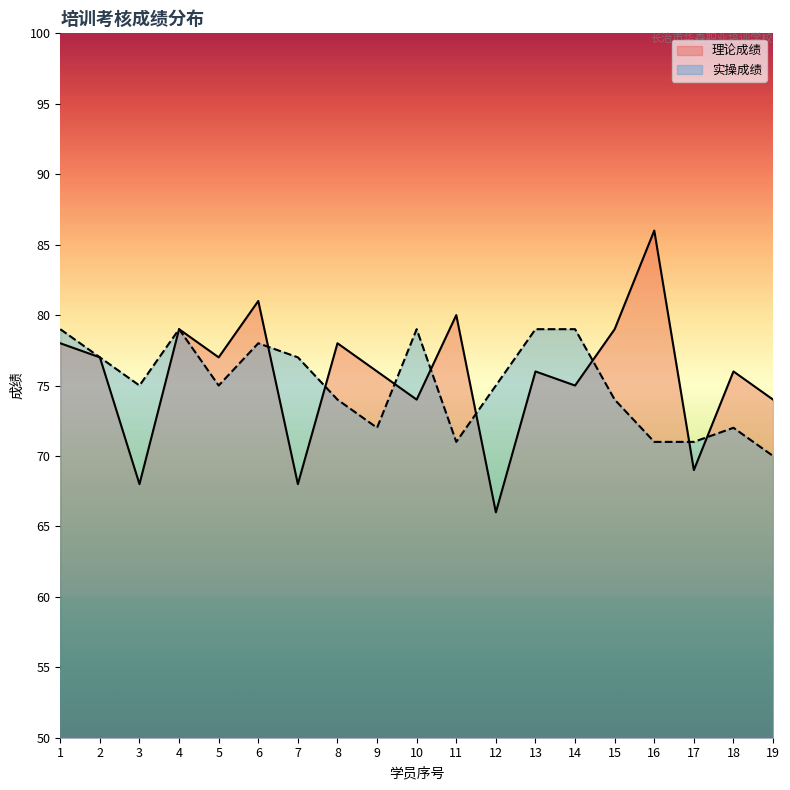

Reading left to right, list all the values displayed in this chart.

理论成绩: 1=78	2=77	3=68	4=79	5=77	6=81	7=68	8=78	9=76	10=74	11=80	12=66	13=76	14=75	15=79	16=86	17=69	18=76	19=74
实操成绩: 1=79	2=77	3=75	4=79	5=75	6=78	7=77	8=74	9=72	10=79	11=71	12=75	13=79	14=79	15=74	16=71	17=71	18=72	19=70